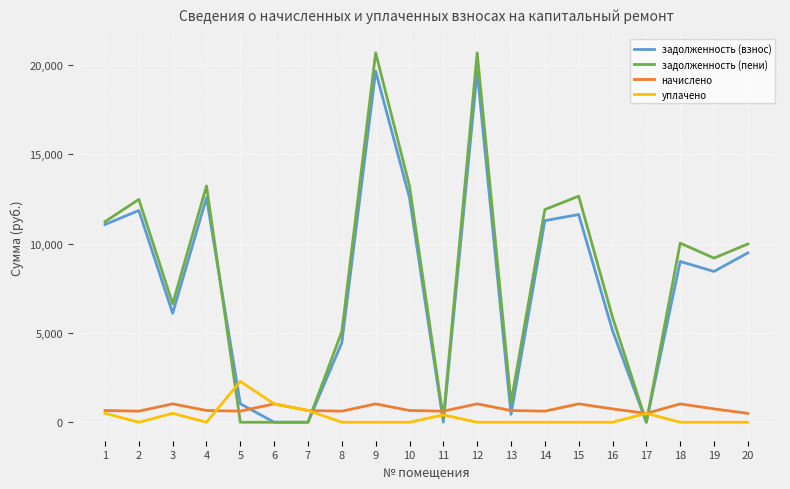

What is the highest value of the задолженность (взнос) series?

19652.9